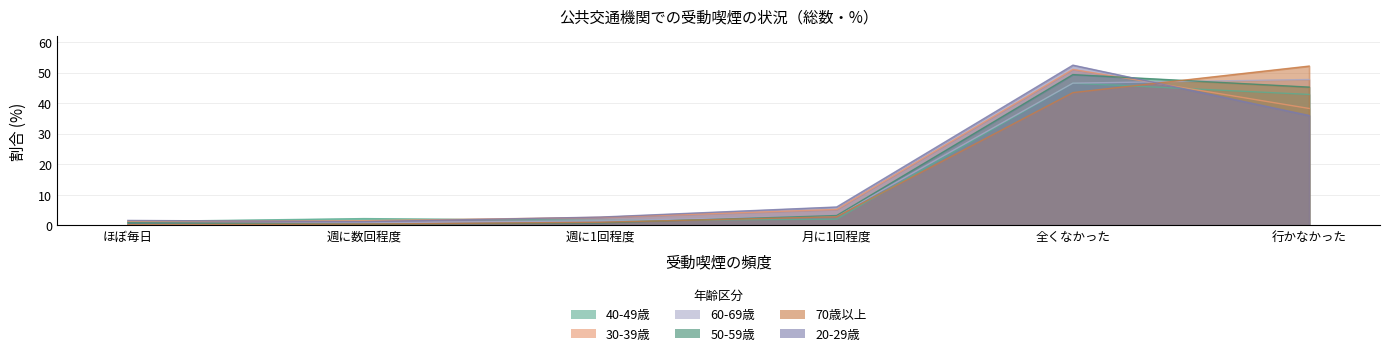

True or false: 60-69歳 has more than 2 points higher than both neighbors.

False